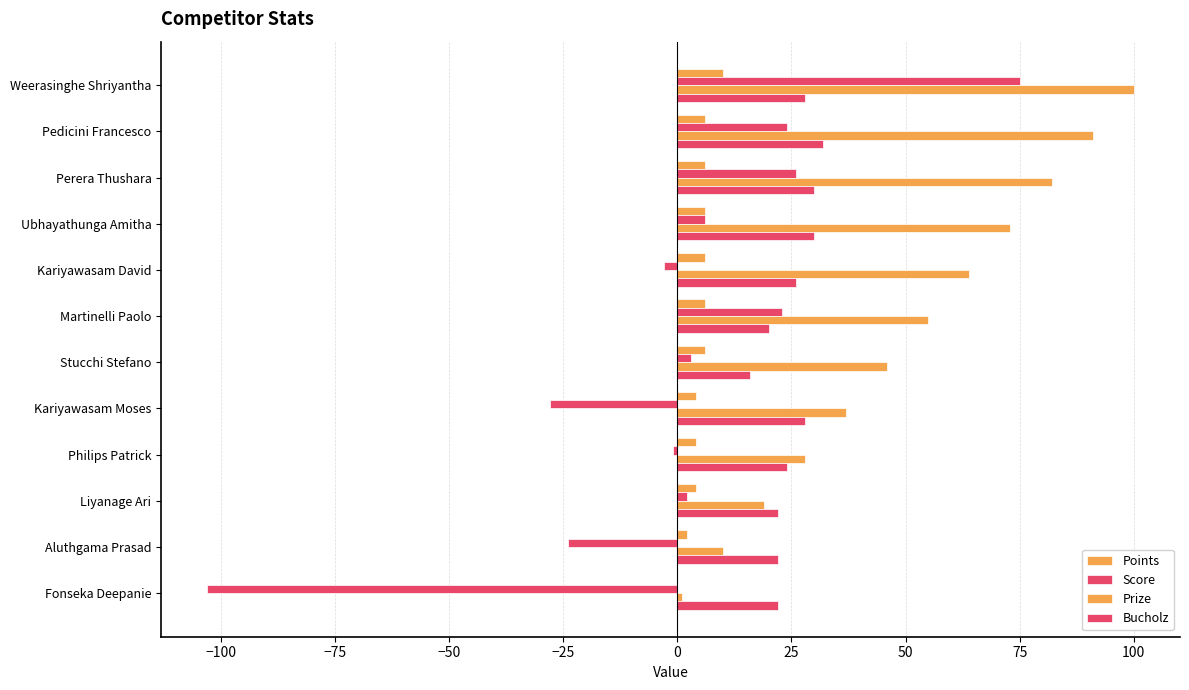

How many categories are shown in the chart?

12